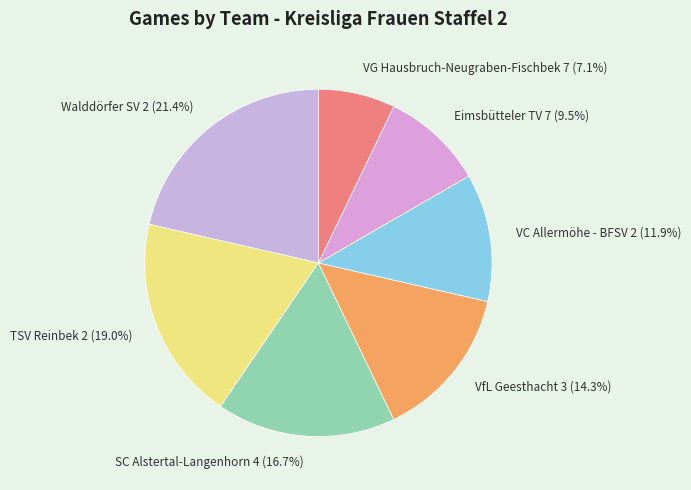

Approximately how many times larger is the value at SC Alstertal-Langenhorn 4 compared to VfL Geesthacht 3?

1.2